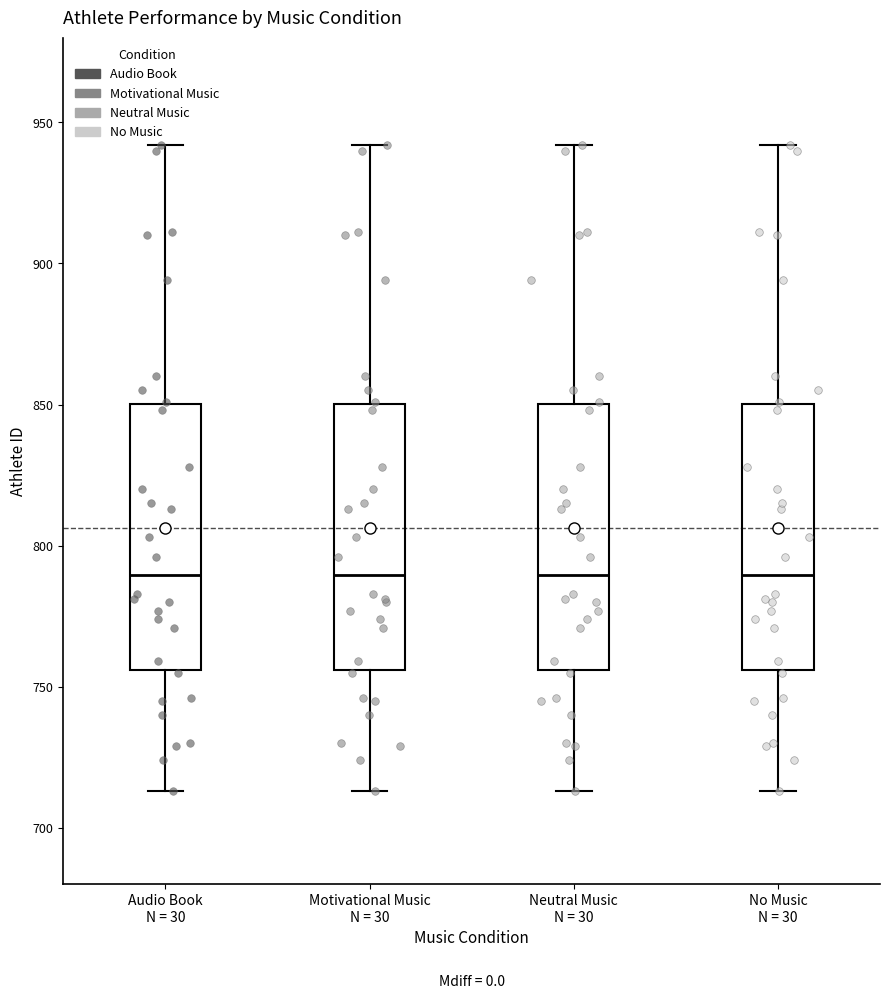

Reading left to right, read every box against the y-axis: the position of its median line, the range the box covers, and the ends of its whiskers. The values are not printed on the chart, so give them approximately, as read against the axis.

Audio Book N = 30: median 790, box 755 to 850, whiskers 715 to 940
Motivational Music N = 30: median 790, box 755 to 850, whiskers 715 to 940
Neutral Music N = 30: median 790, box 755 to 850, whiskers 715 to 940
No Music N = 30: median 790, box 755 to 850, whiskers 715 to 940